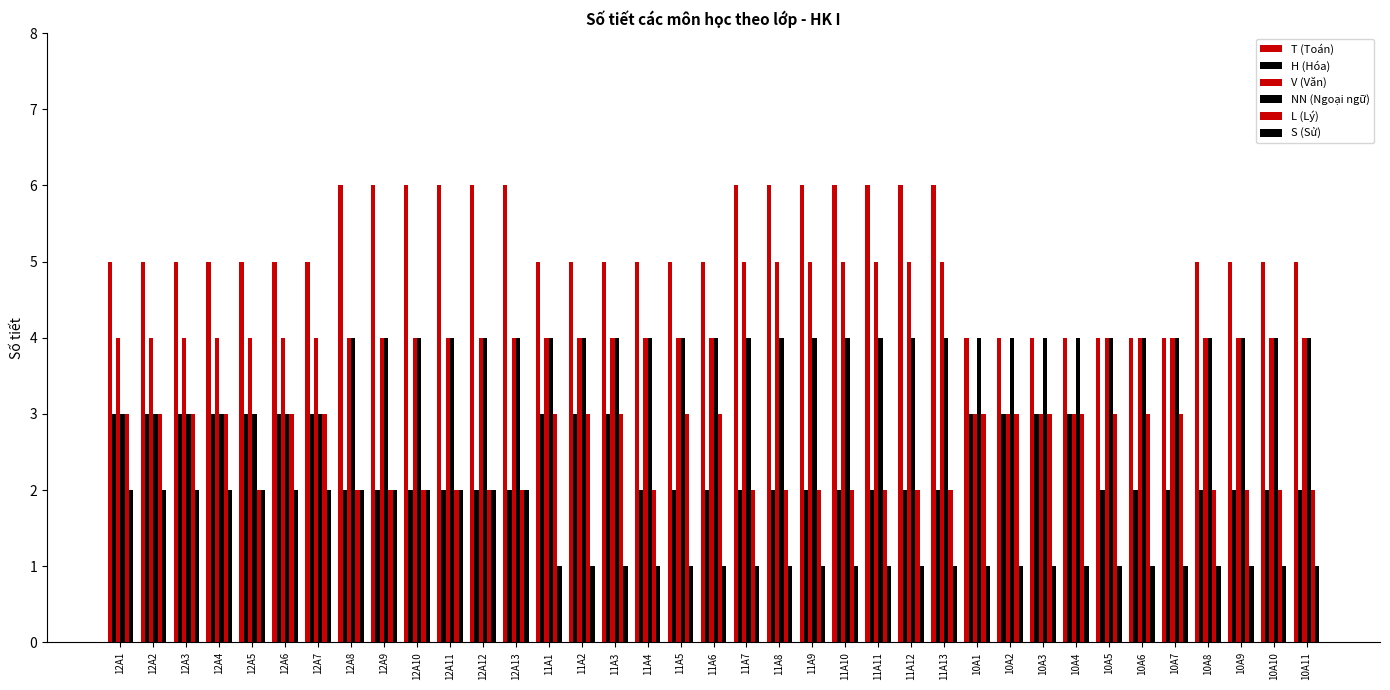

Which series has the widest spread of values?

T (Toán)